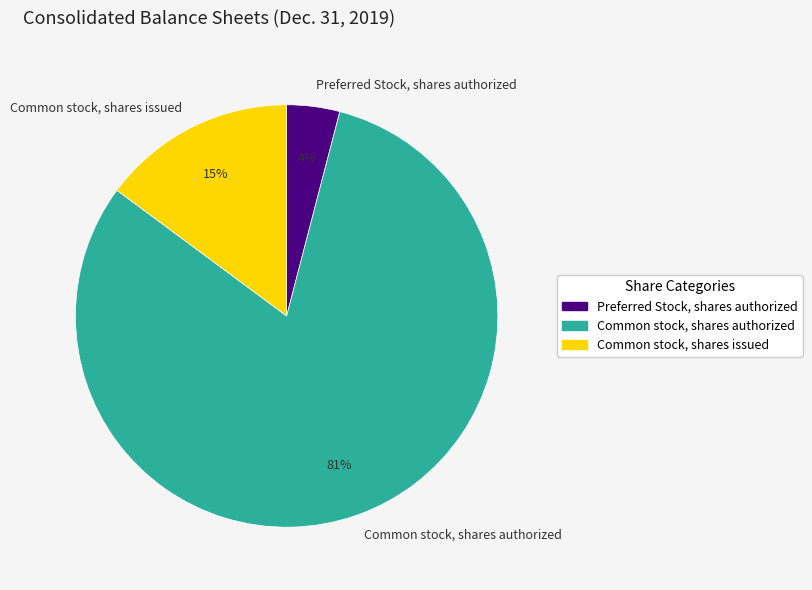

To the nearest percent, what percentage of the pie is Common stock, shares authorized?

81%